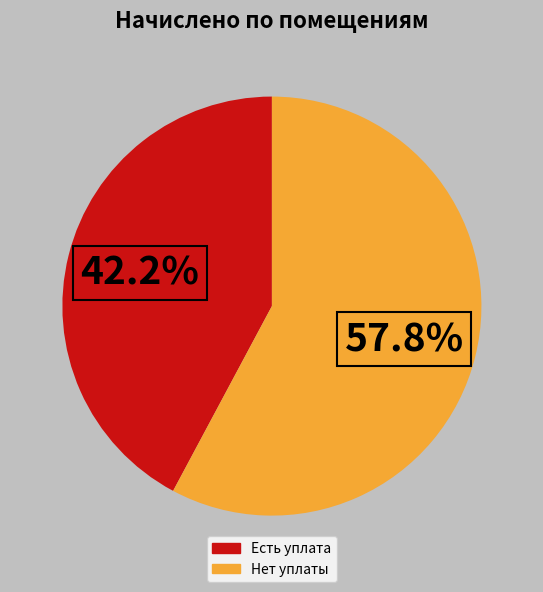

Does any single category account for the majority?

Yes